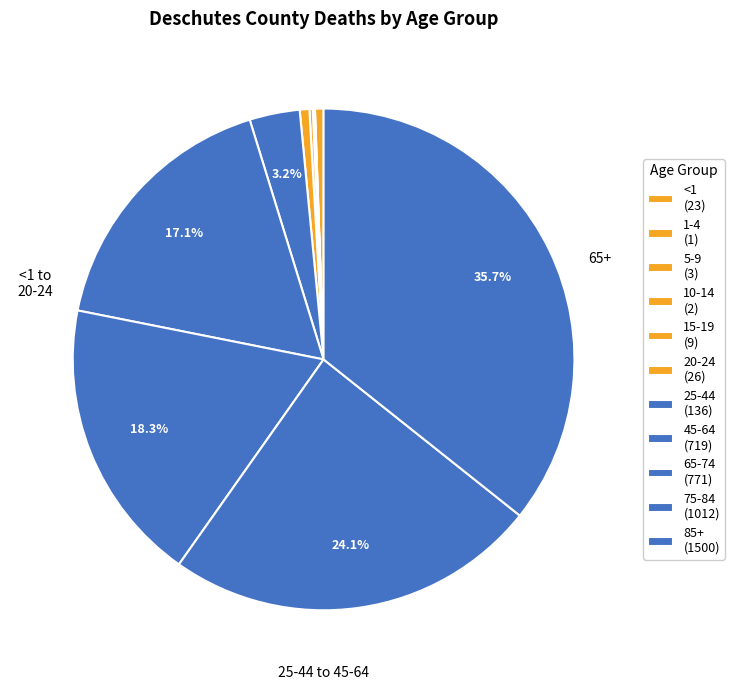

Rank the categories by value from lowest to highest.

1-4, 10-14, 5-9, 15-19, <1, 20-24, 25-44, 45-64, 65-74, 75-84, 85+